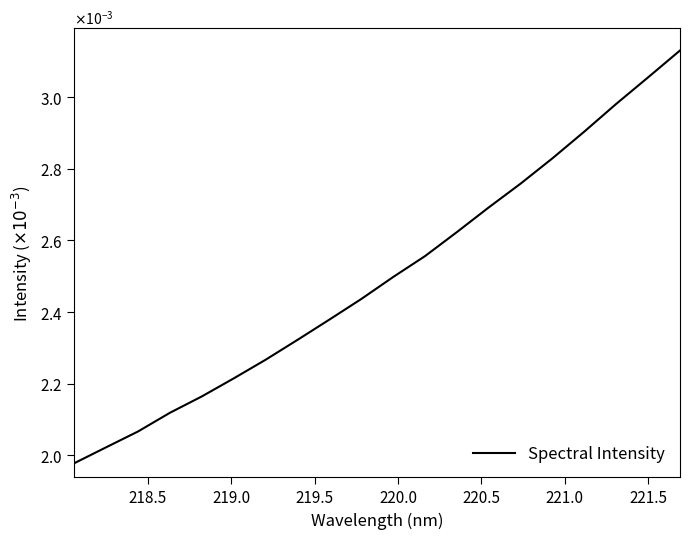

Does the chart display data point markers on the line(s)?

No